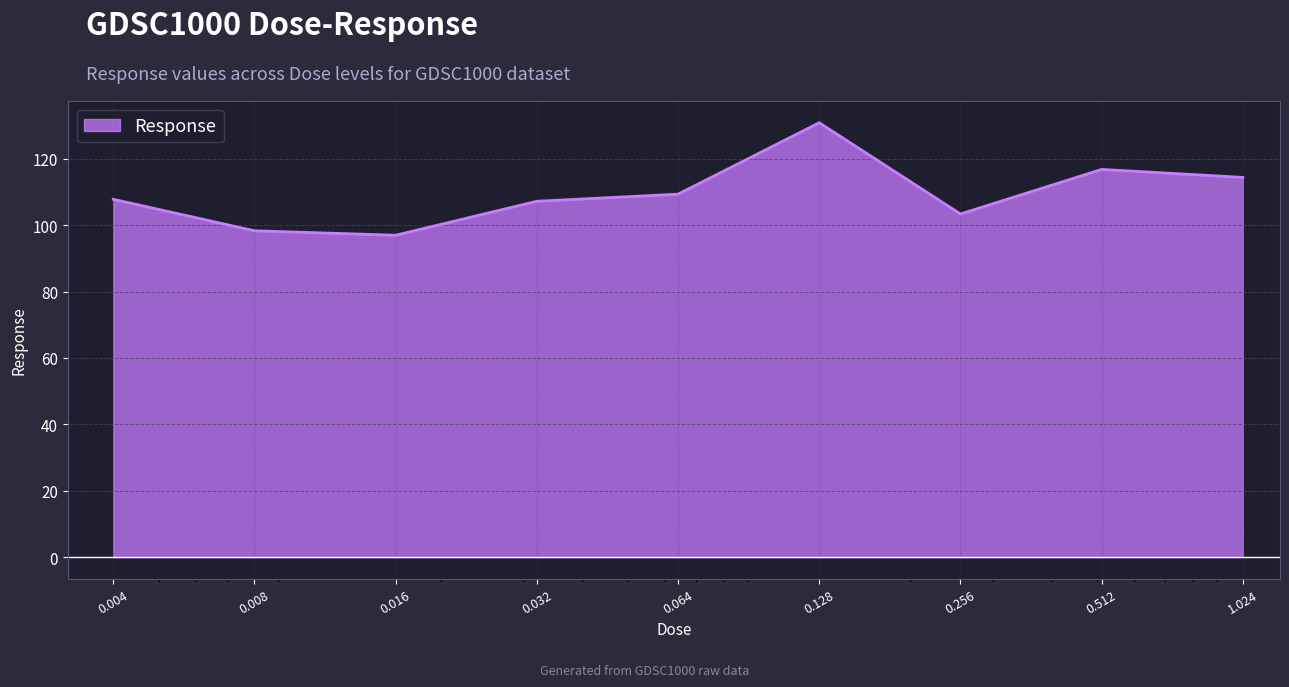

What is the minimum value shown in the chart?

97.0